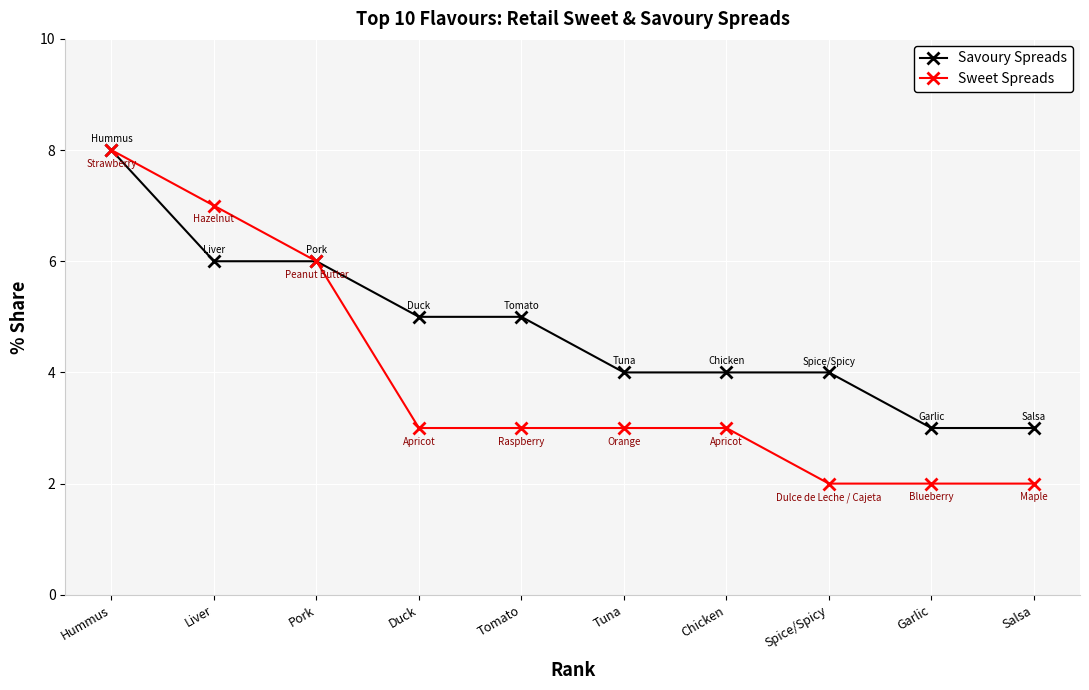

Is the value of Sweet Spreads at Liver greater than the value of Savoury Spreads at Liver?

Yes